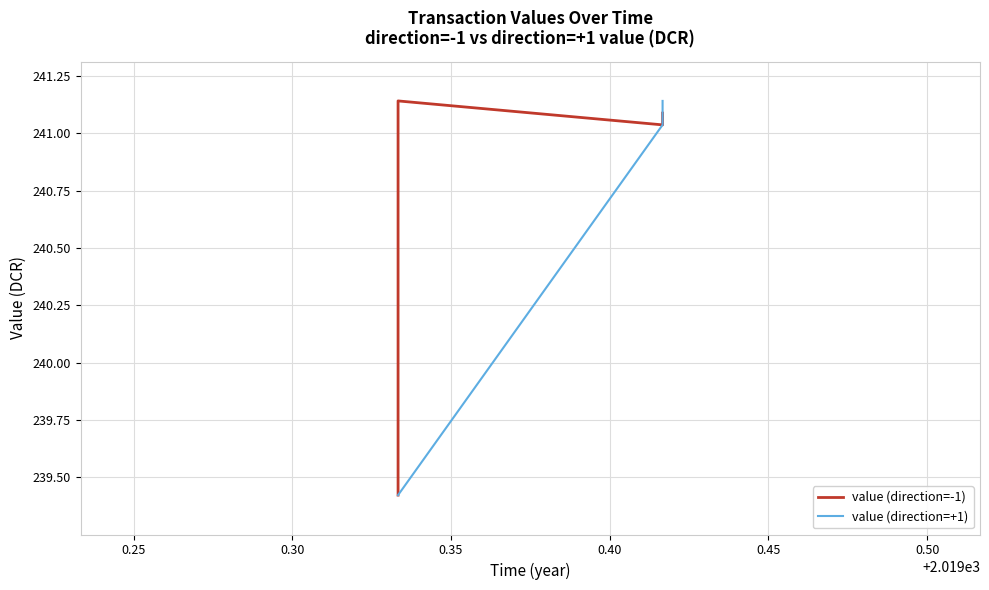

List the series in order of their overall mean, highest first.

value (direction=-1), value (direction=+1)